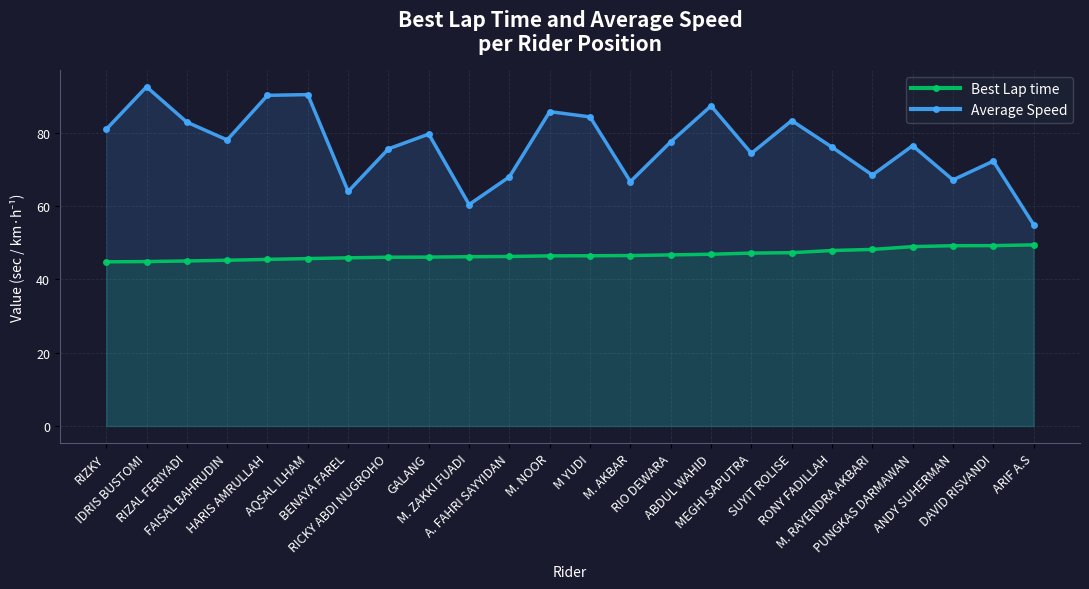

True or false: Average Speed and Best Lap time intersect in this chart.

False